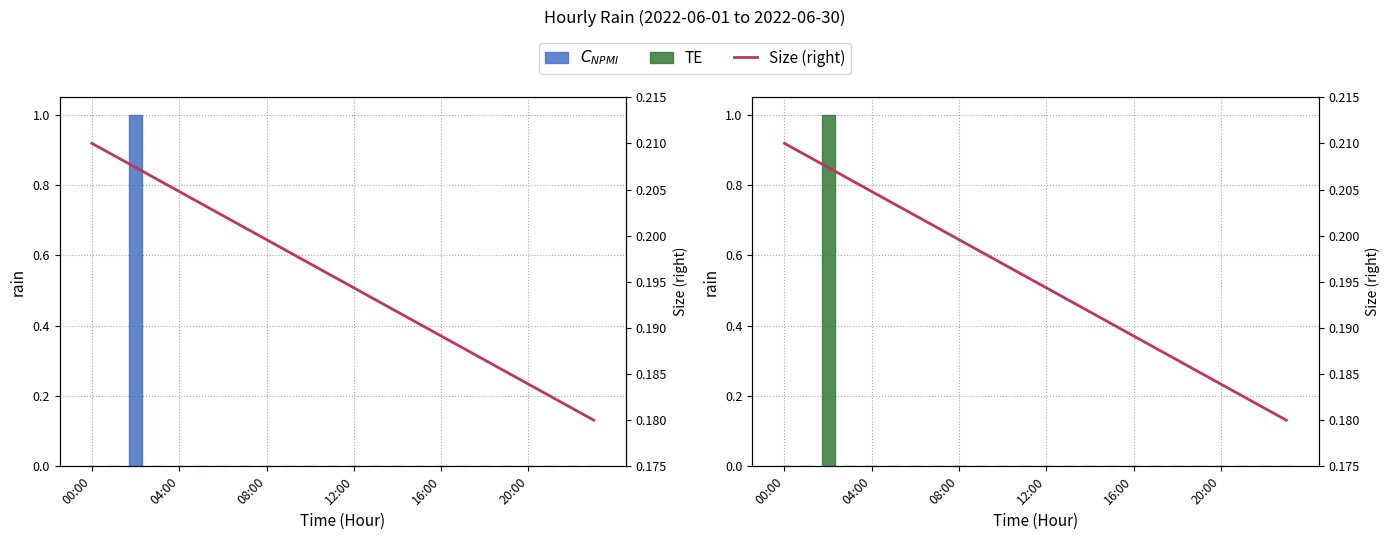

How many positive values does the C_NPMI series have?

1